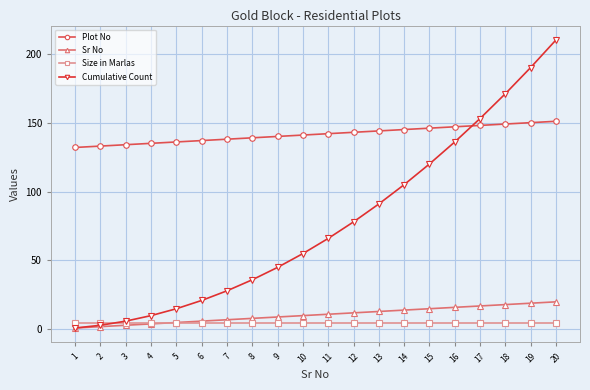

At which label does Cumulative Count reach its peak?

20